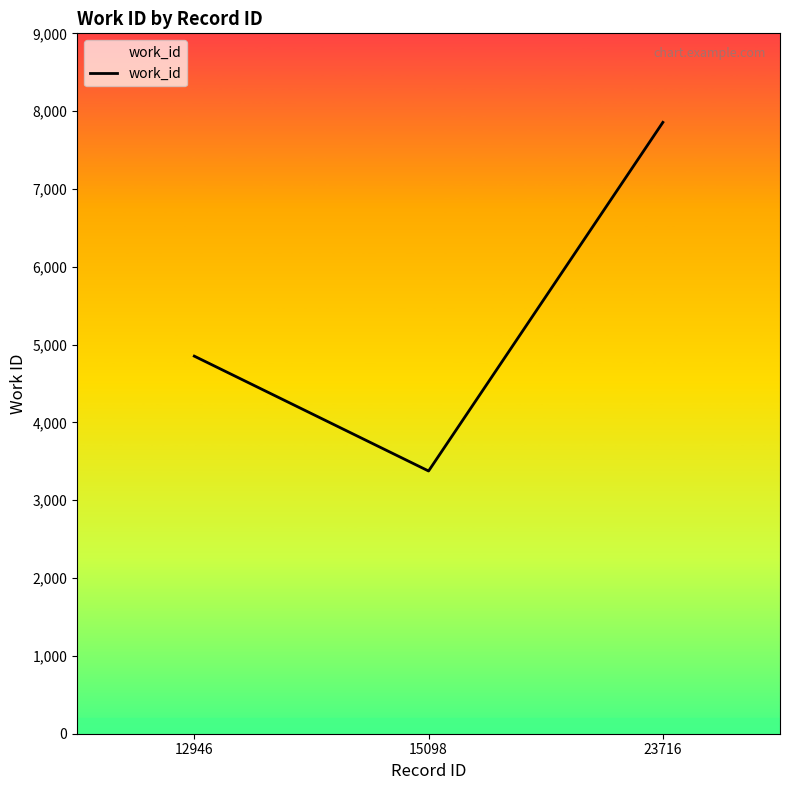

Reading left to right, transcribe all the data shown in this chart.

4852	3376	7856